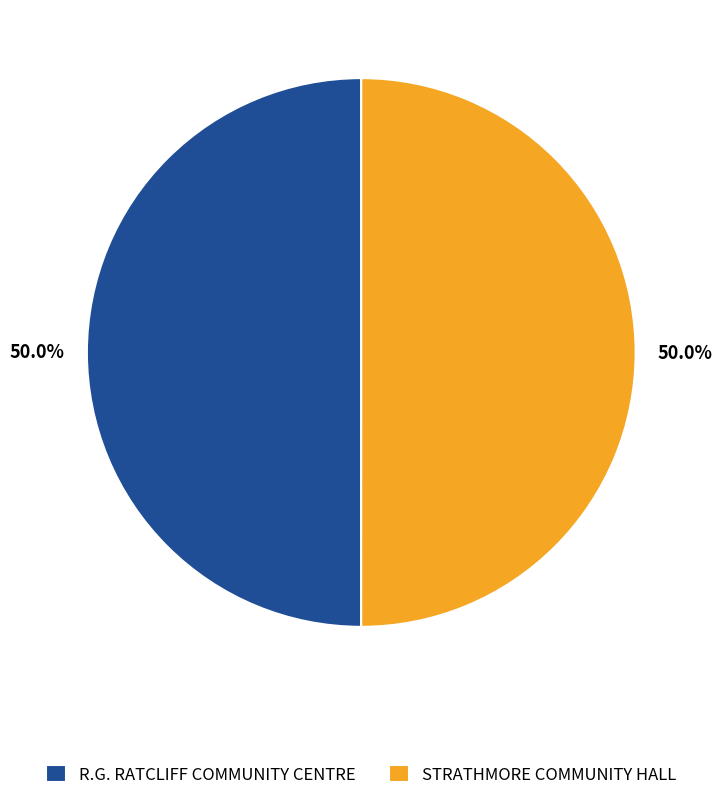

The STRATHMORE COMMUNITY HALL slice represents 50% of the pie. True or false?

True